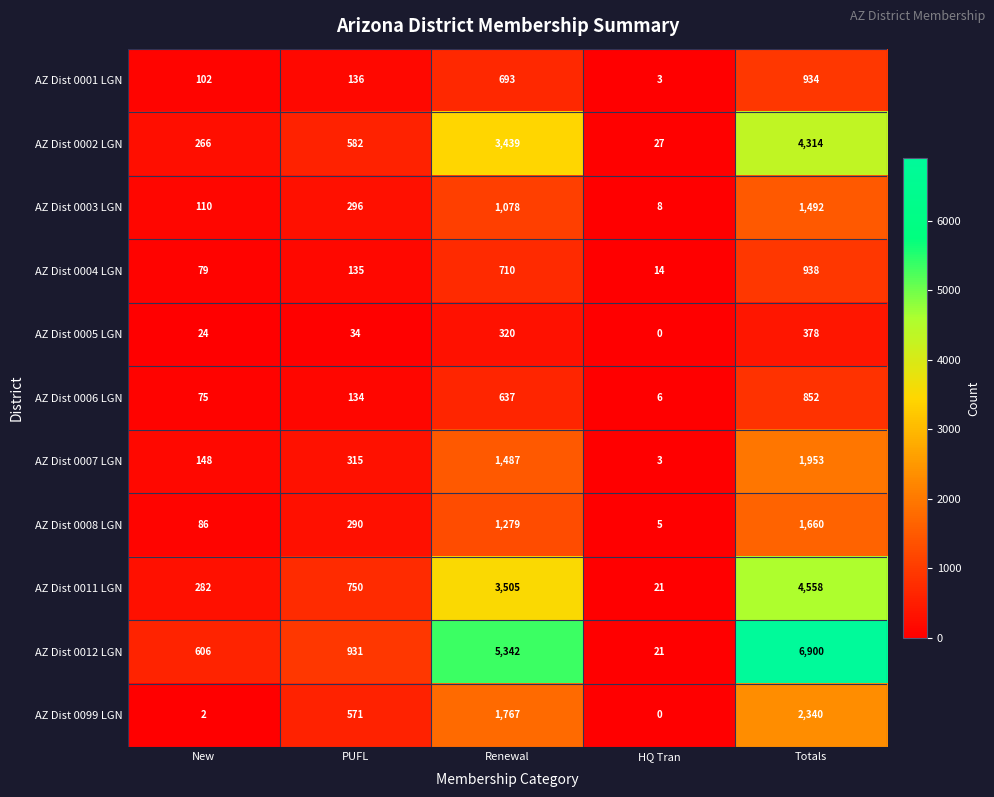

List the series in order of their peak value, lowest first.

AZ Dist 0005 LGN, AZ Dist 0006 LGN, AZ Dist 0001 LGN, AZ Dist 0004 LGN, AZ Dist 0003 LGN, AZ Dist 0008 LGN, AZ Dist 0007 LGN, AZ Dist 0099 LGN, AZ Dist 0002 LGN, AZ Dist 0011 LGN, AZ Dist 0012 LGN